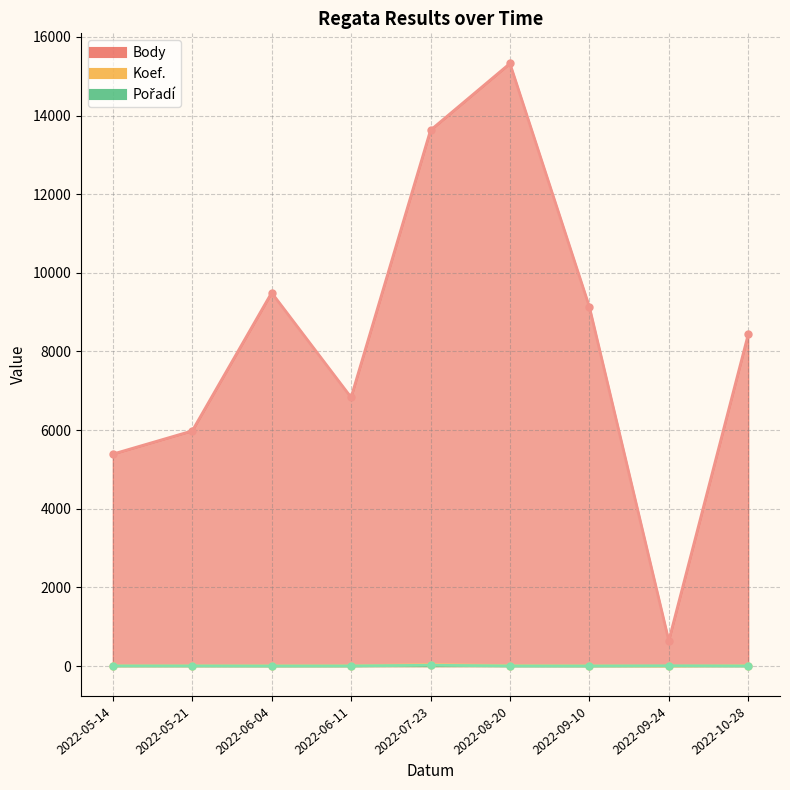

Where is the first local maximum for Koef.?

2022-07-23